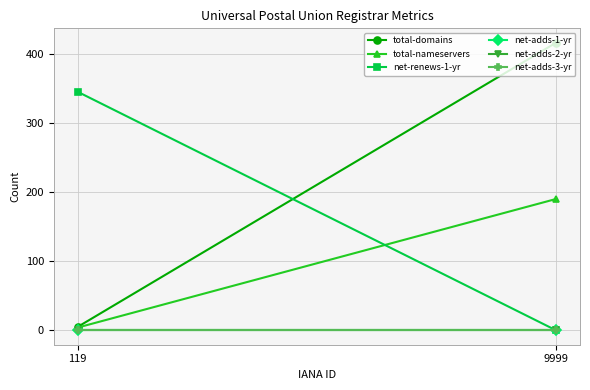

Which category has the lowest value in the net-adds-2-yr series?

119